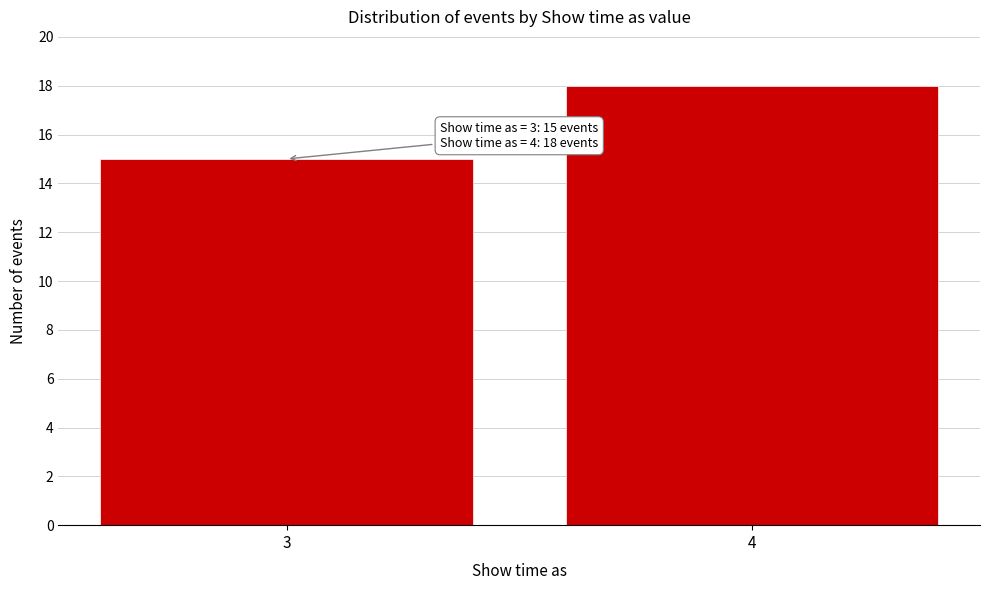

Reading right to left, transcribe all the data shown in this chart.

4=18	3=15